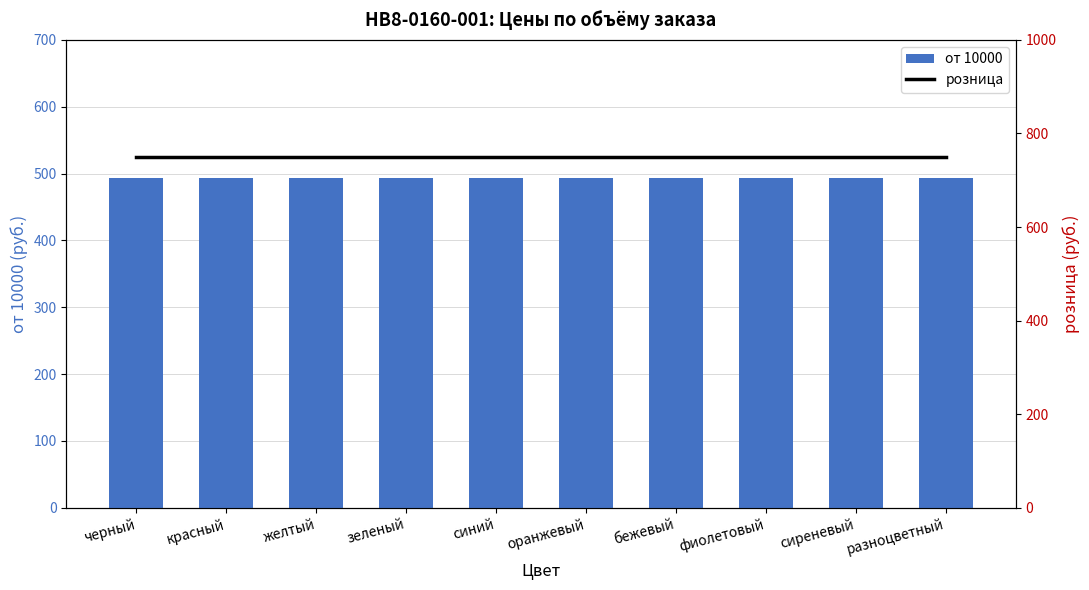

List the series in order of their overall mean, highest first.

розница, от 10000